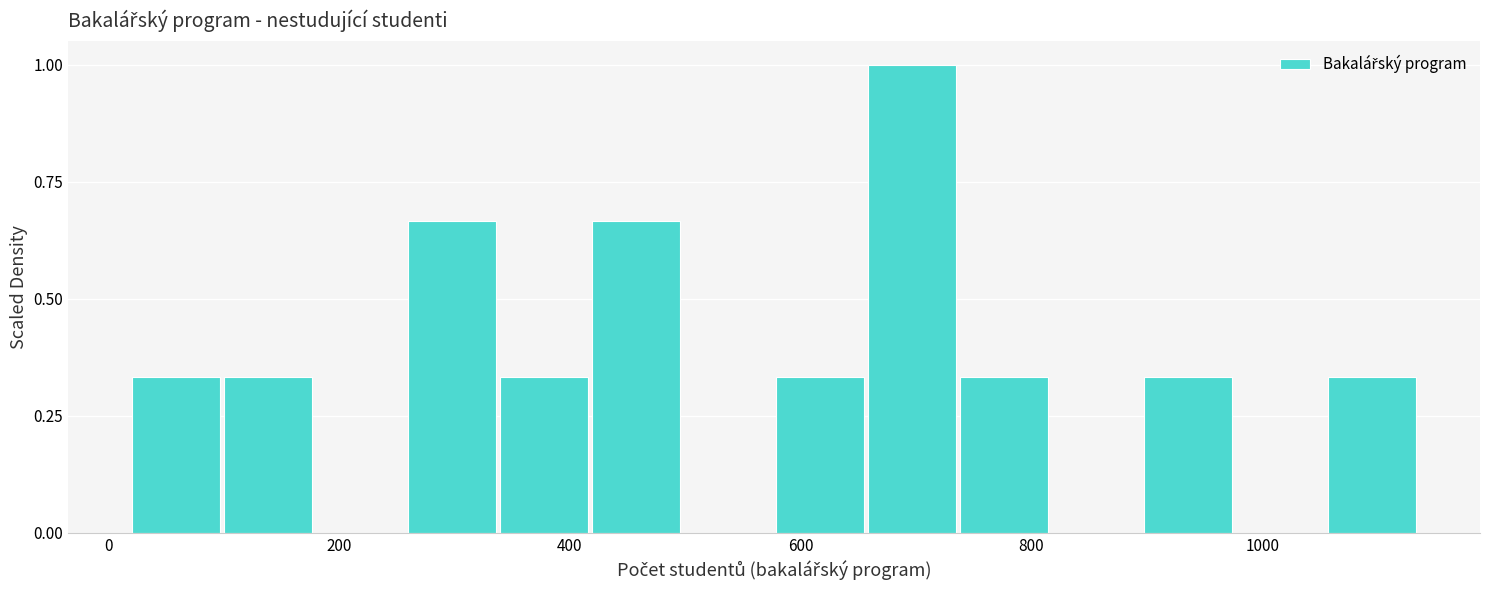

Read against the x-axis, roughly where is the centre of the tallest bar?

700